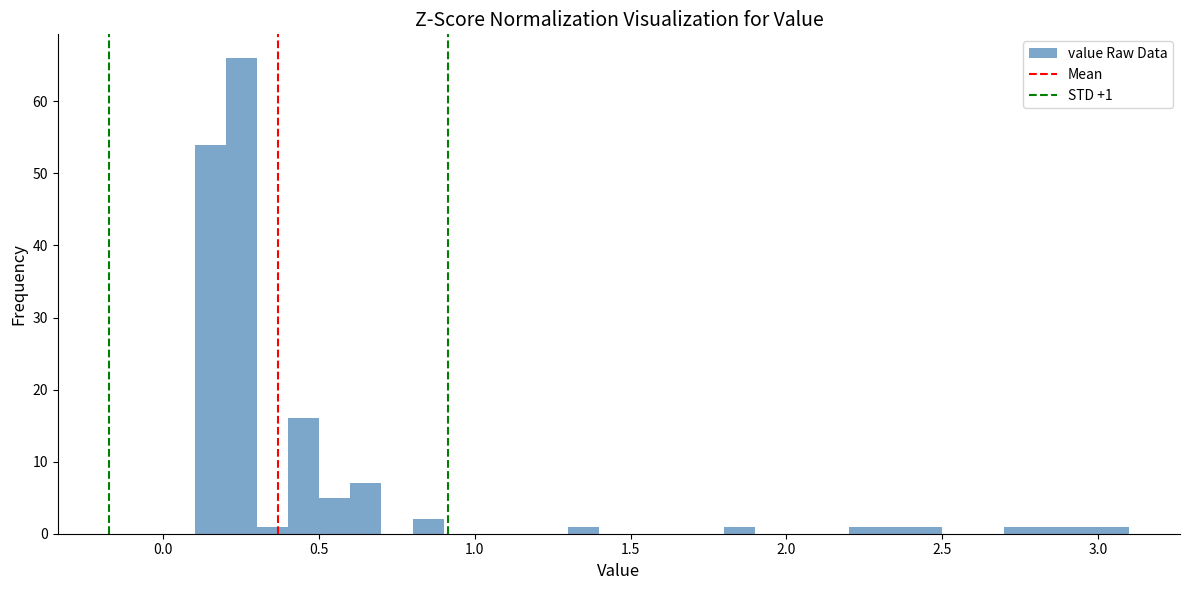

Around what value on the x-axis is the tallest bar? Give the approximate position of its centre, as read against the axis.

0.25